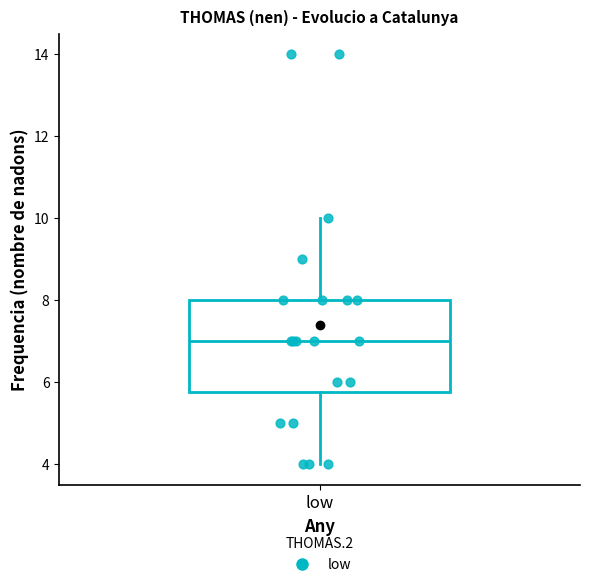

Read this box plot against the y-axis: the position of the median line, the range covered by the box, and the ends of both whiskers. The values are not printed on the chart, so give them approximately, as read against the axis.

median 7.0, box 5.8 to 8.0, whiskers 4.0 to 10.0